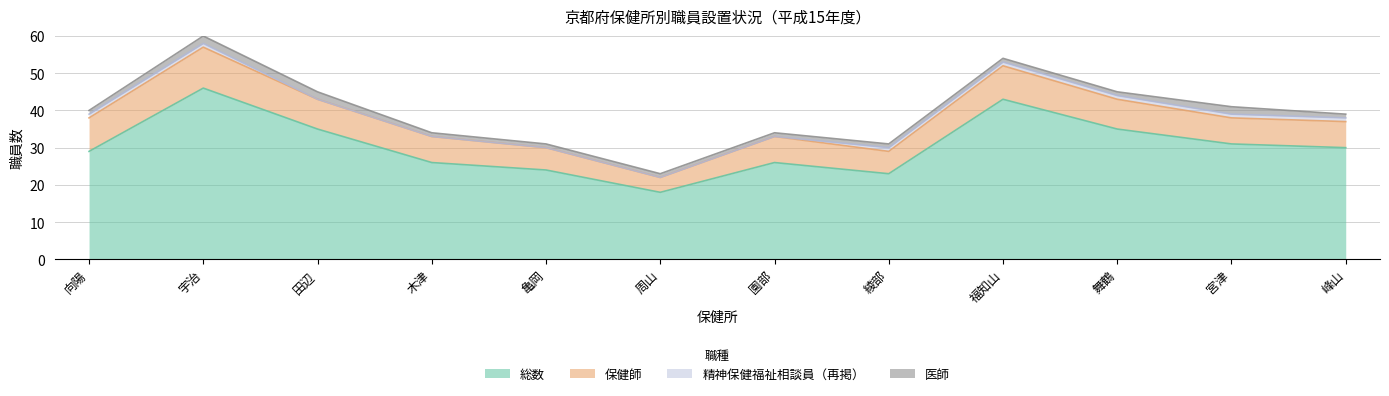

How many lines are shown in the chart?

4